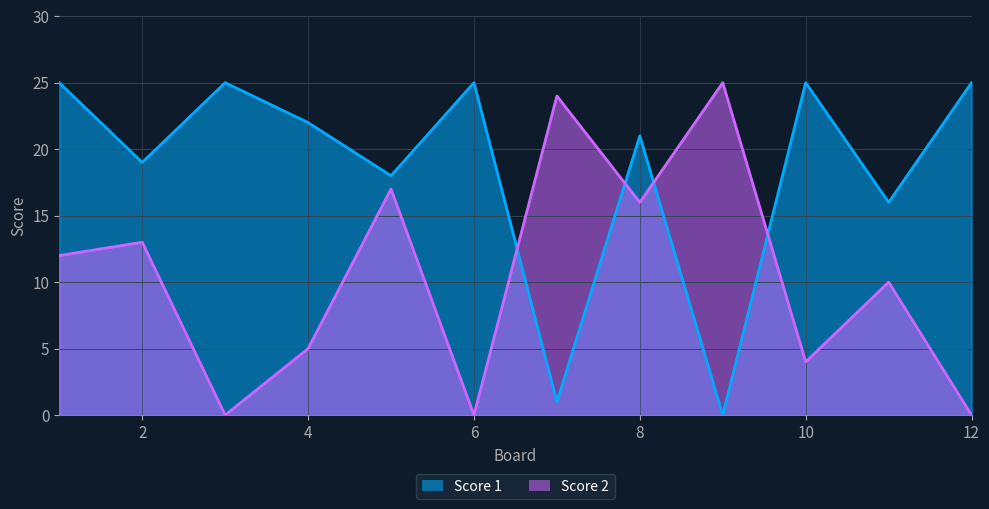

What is the sum of the Score 2 values at 2 and 4?

18